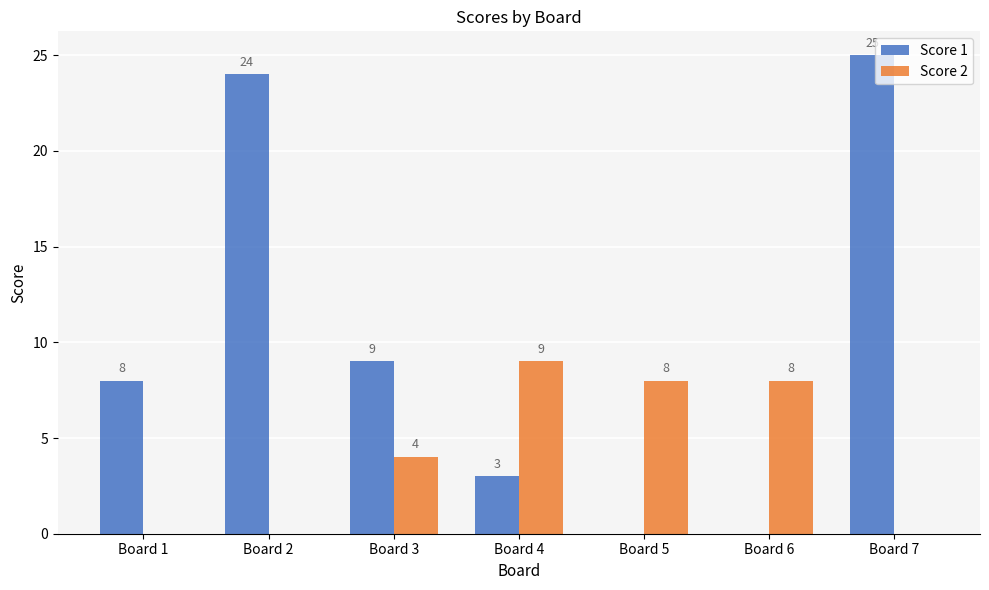

Which series changed the most between Board 1 and Board 4?

Score 2